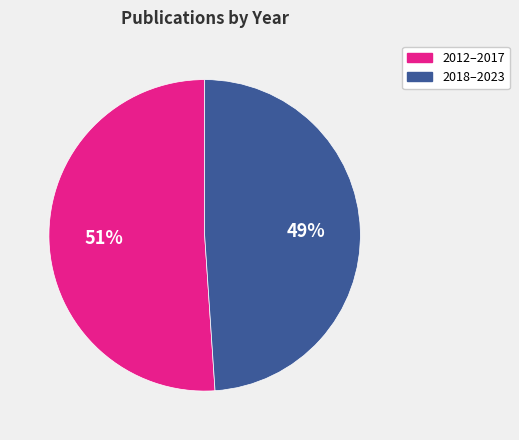

Combined, do 2012–2017 and 2018–2023 account for over 50%?

Yes